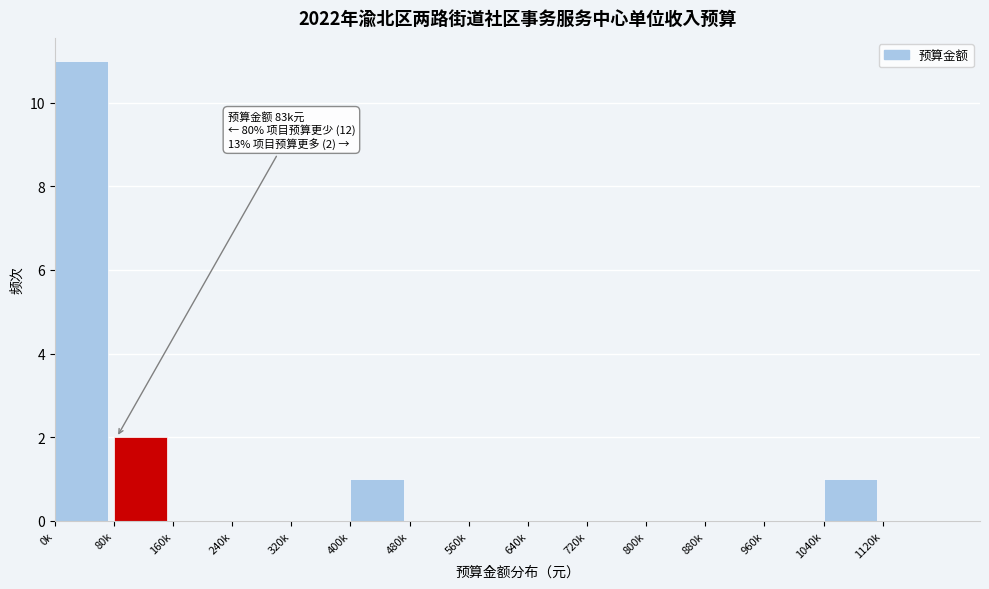

Reading left to right, what are all the values shown in this chart?

0k=11	80k=2	160k=0	240k=0	320k=0	400k=1	480k=0	560k=0	640k=0	720k=0	800k=0	880k=0	960k=0	1040k=1	1120k=0